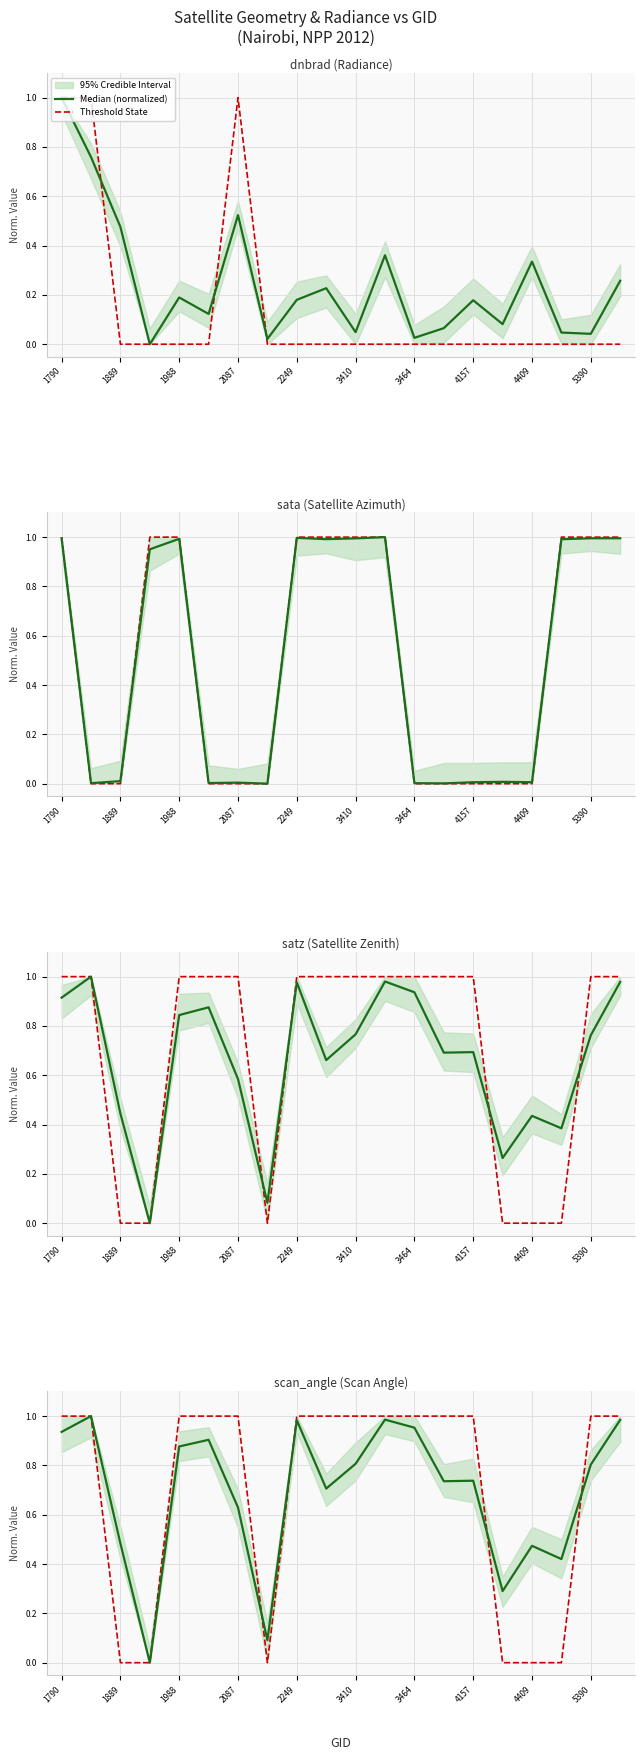

At which label is Median (normalized) closest to 0?

2087